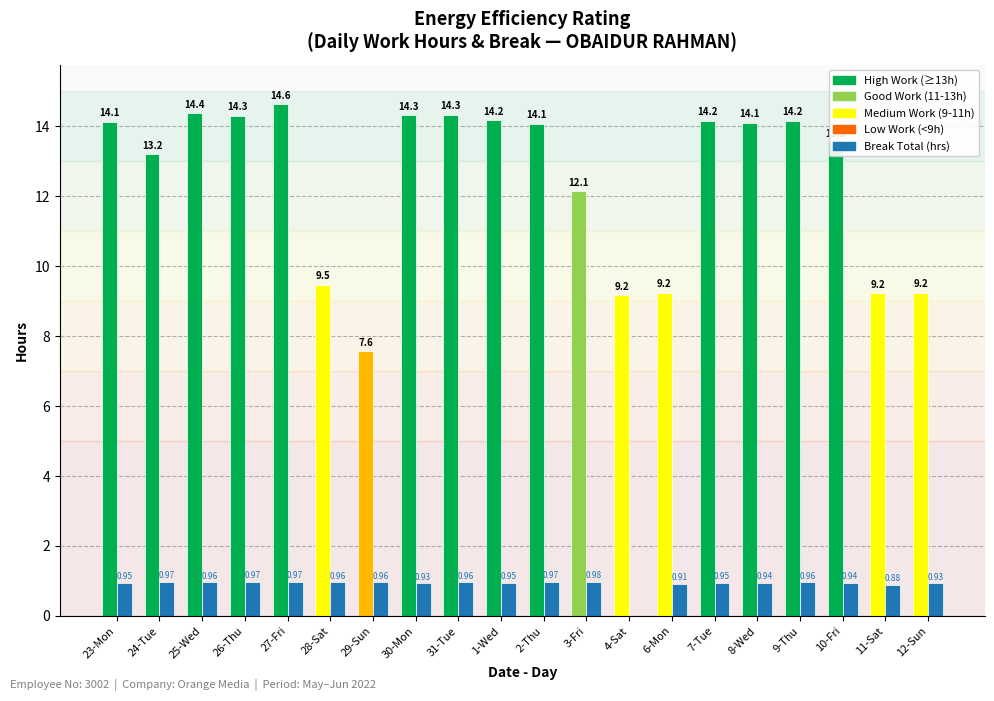

What is the total value across all series at 8-Wed?

15.0